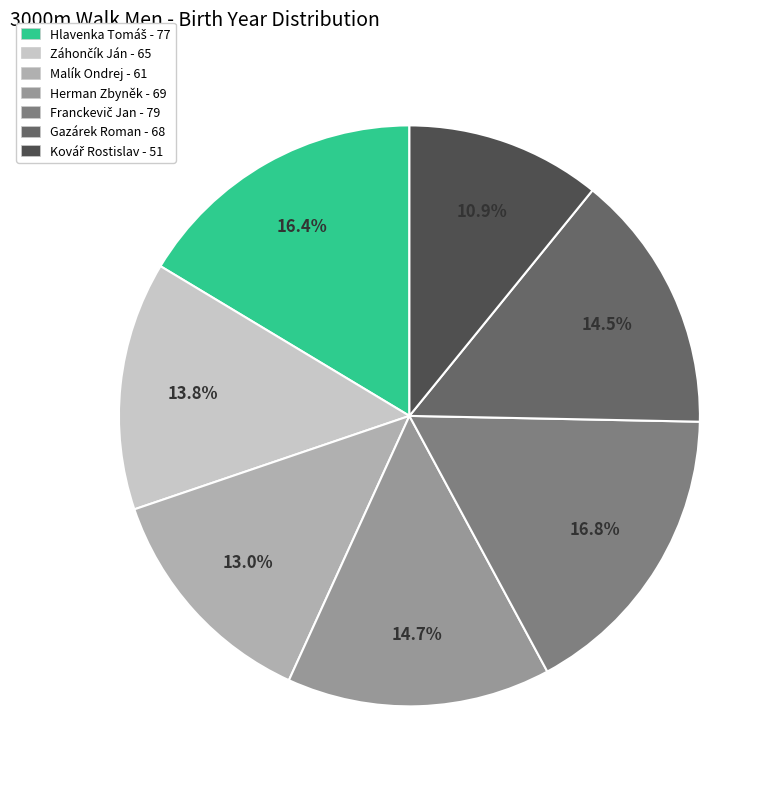

Is there any slice that represents more than half of the pie?

No